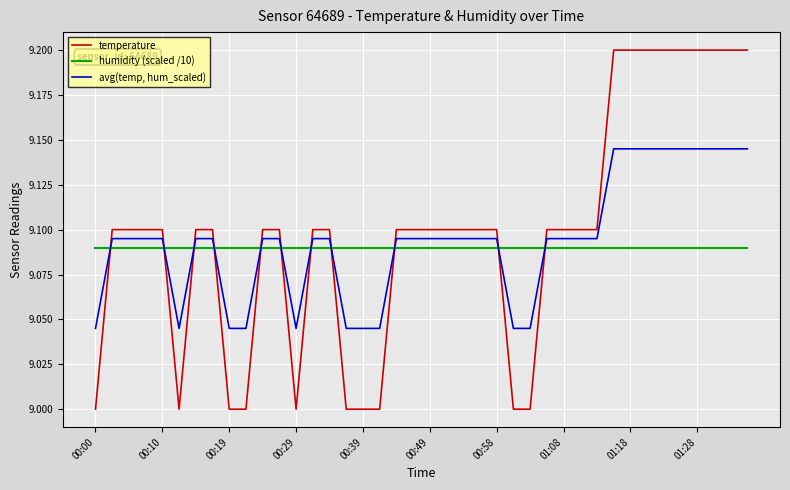

Rank the series by their average value, from lowest to highest.

humidity (scaled /10), avg(temp, hum_scaled), temperature